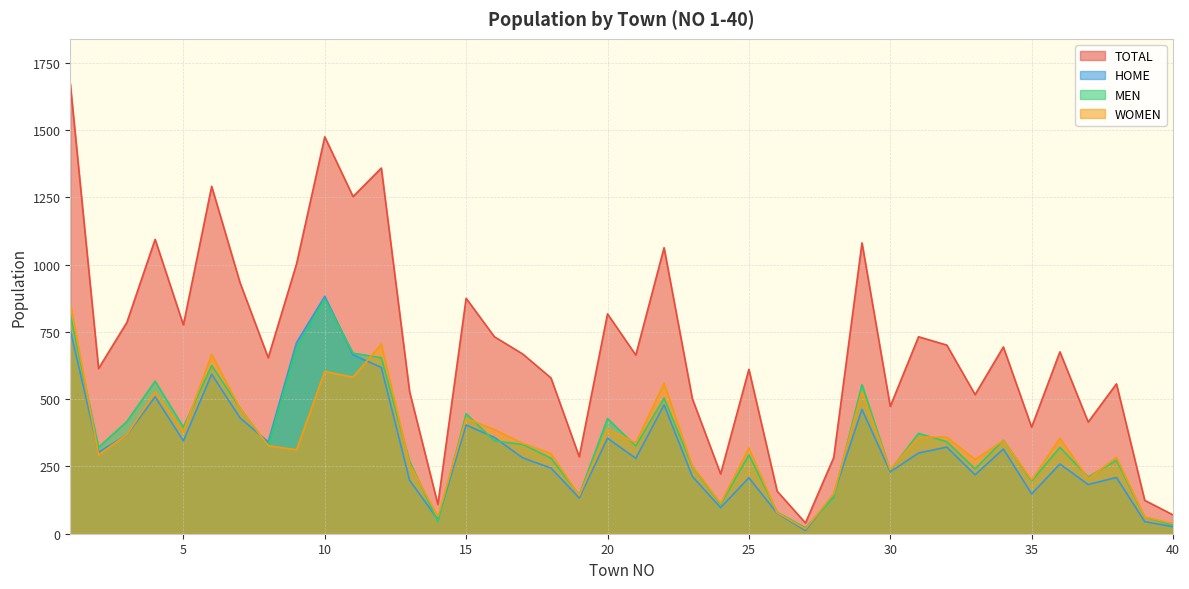

Where is the first local maximum for TOTAL?

4